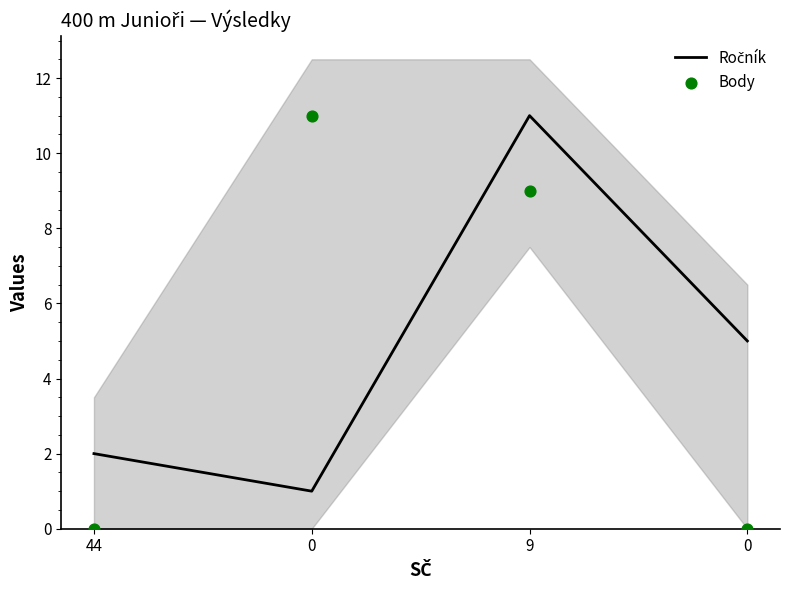

What is the total value across all series at 0?

12